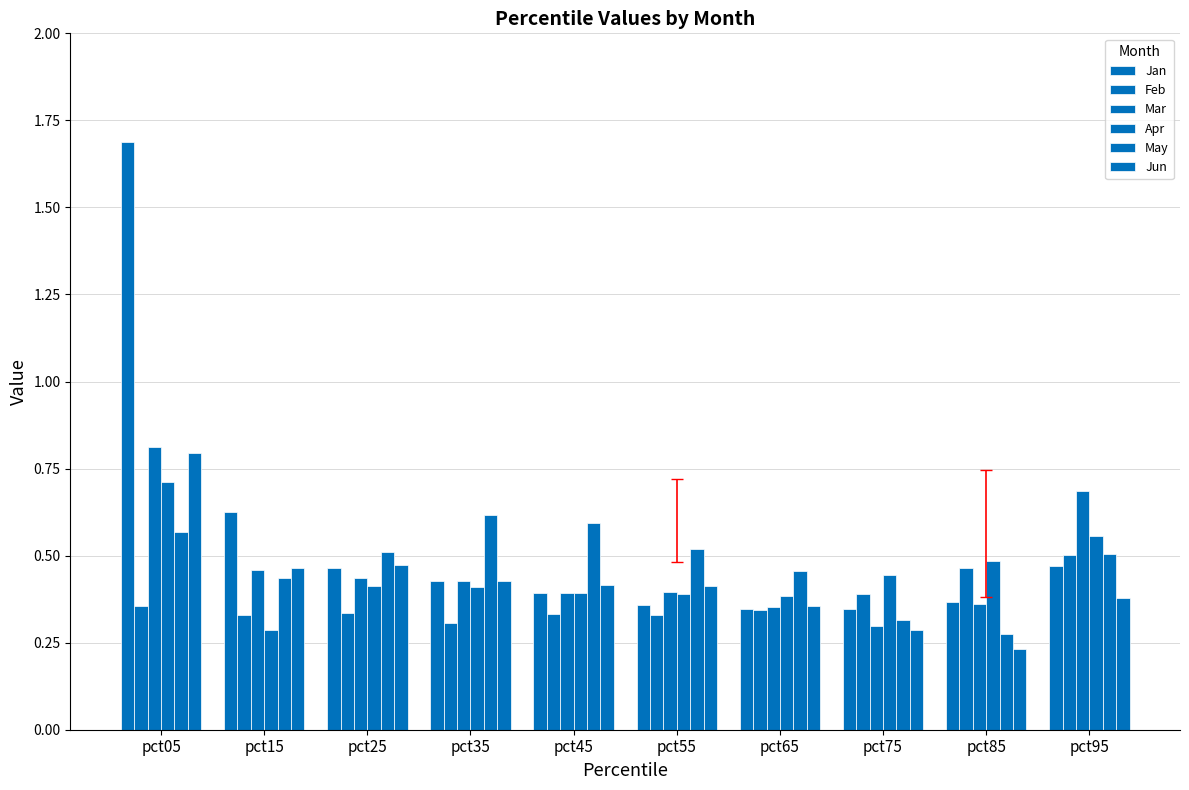

What is the difference between the maximum and minimum values in the Feb series?

0.2